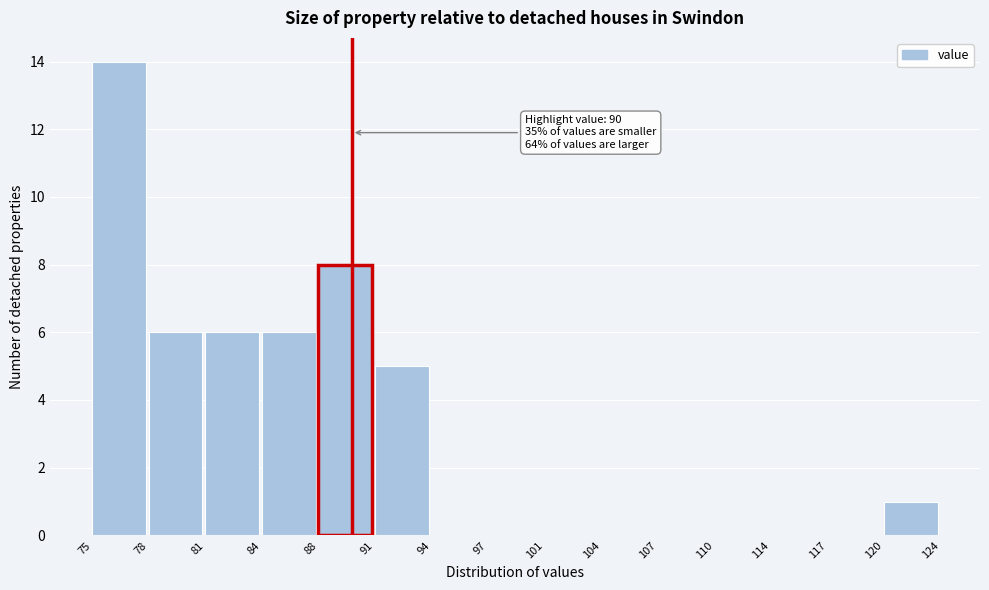

Reading left to right, what are all the values shown in this chart?

75=14	78=6	81=6	84=6	88=8	91=5	94=0	97=0	101=0	104=0	107=0	110=0	114=0	117=0	120=1